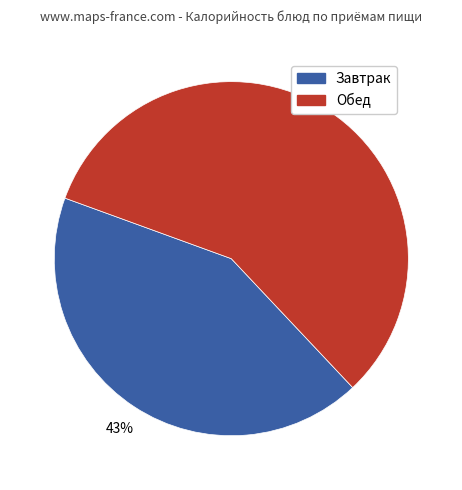

To the nearest percent, what is the average slice percentage?

50%